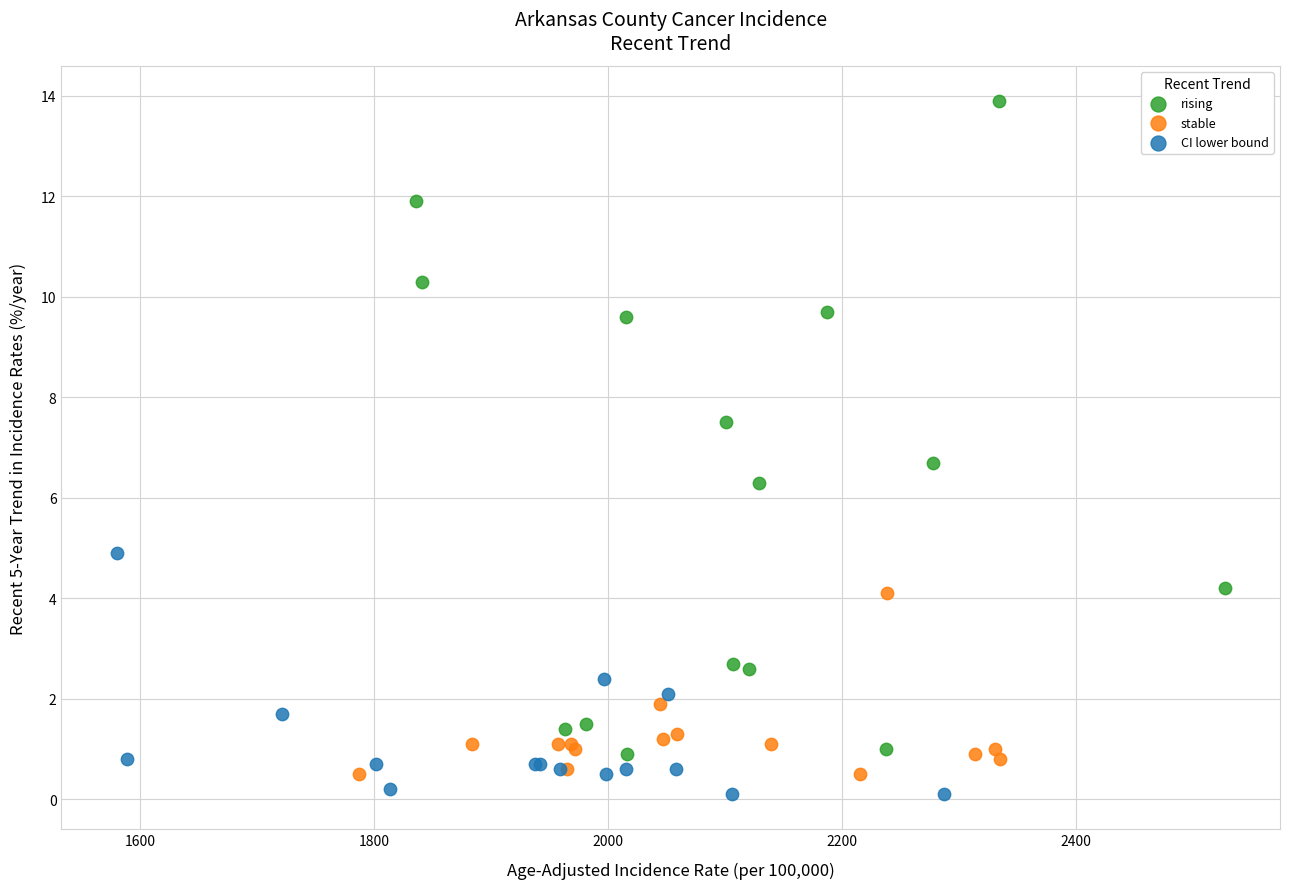

Which series contains the lowest Y value?

CI lower bound